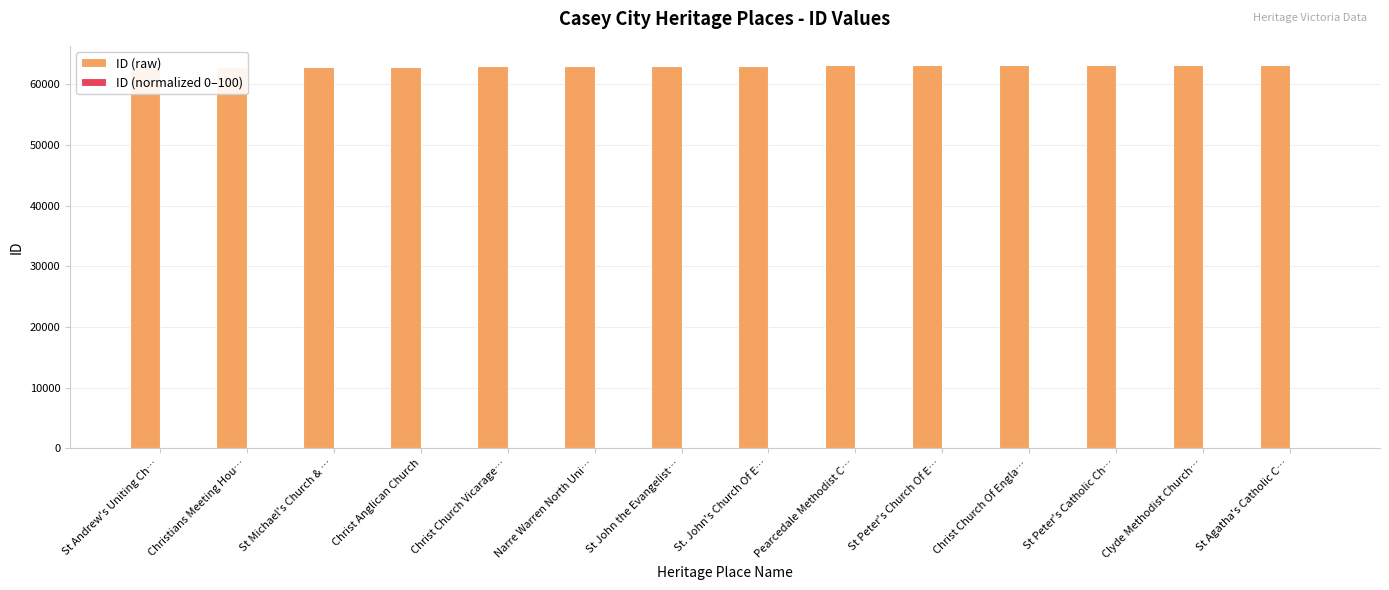

What is the average value of the ID (normalized 0–100) series?

52.7